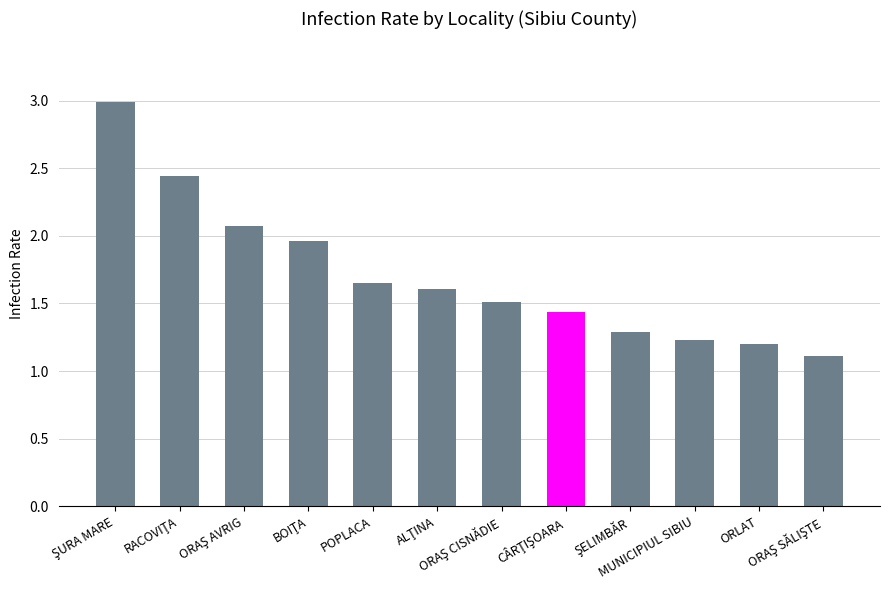

What is the difference between the maximum and minimum values?

1.9